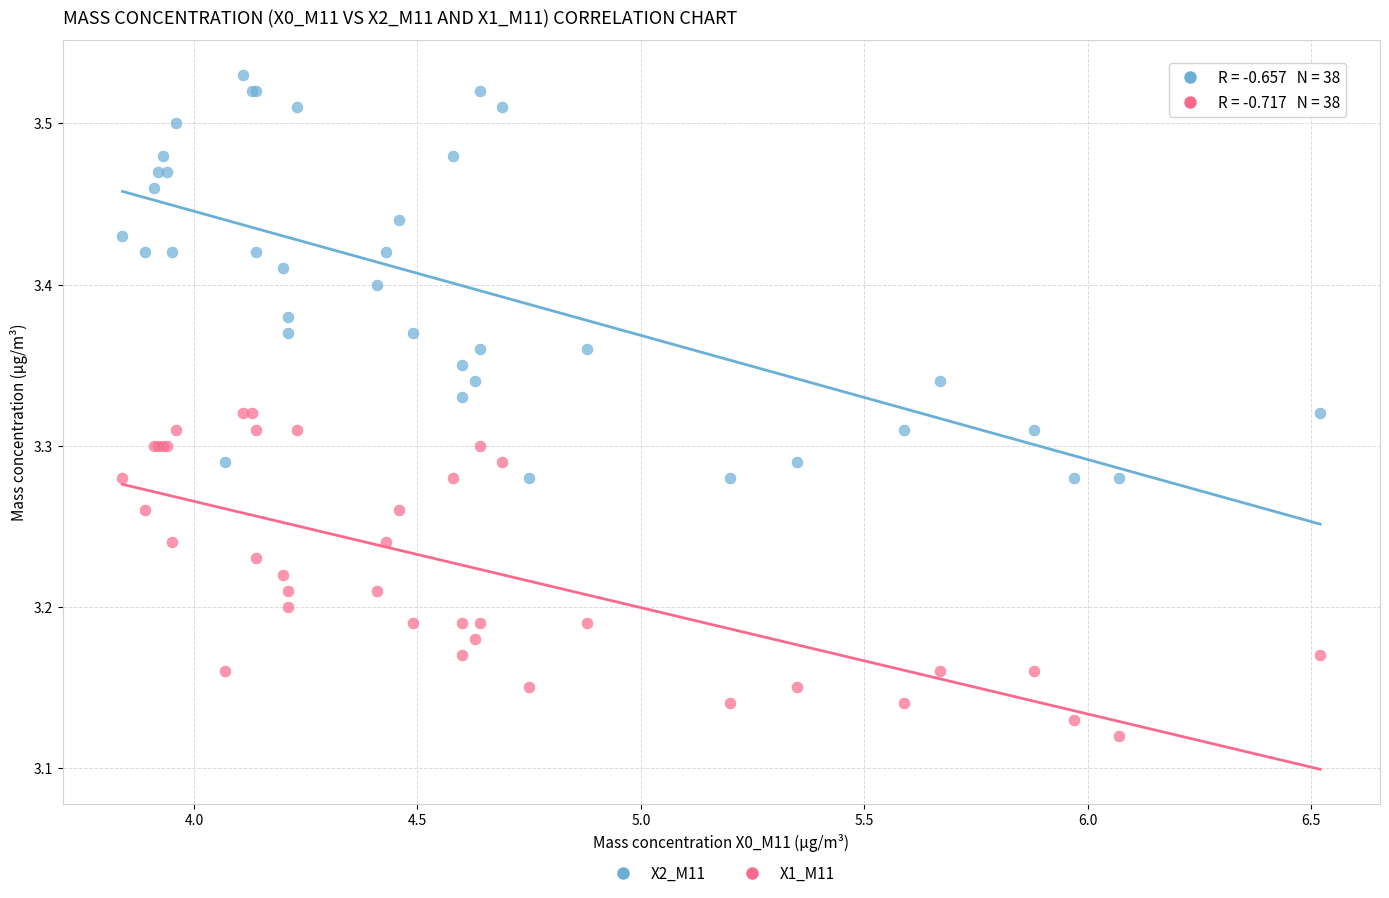

Which series reaches the minimum Y coordinate?

X1_M11